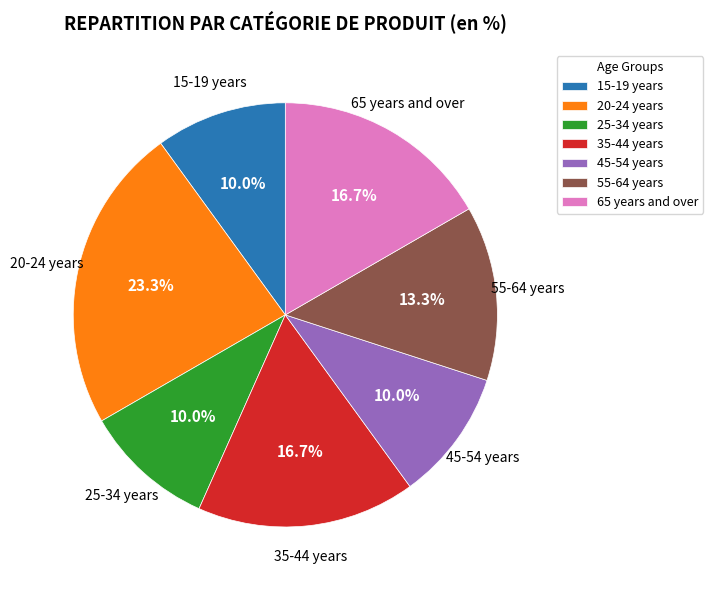

Is it true that 25-34 years is 10% of the pie?

True